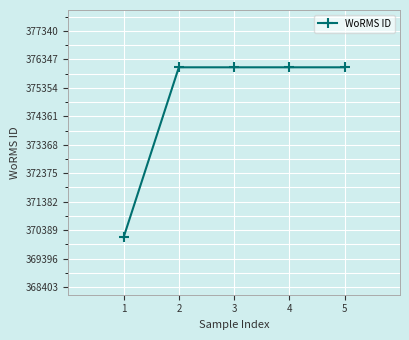

Reading left to right, transcribe all the data shown in this chart.

1=370136	2=376073	3=376073	4=376073	5=376073